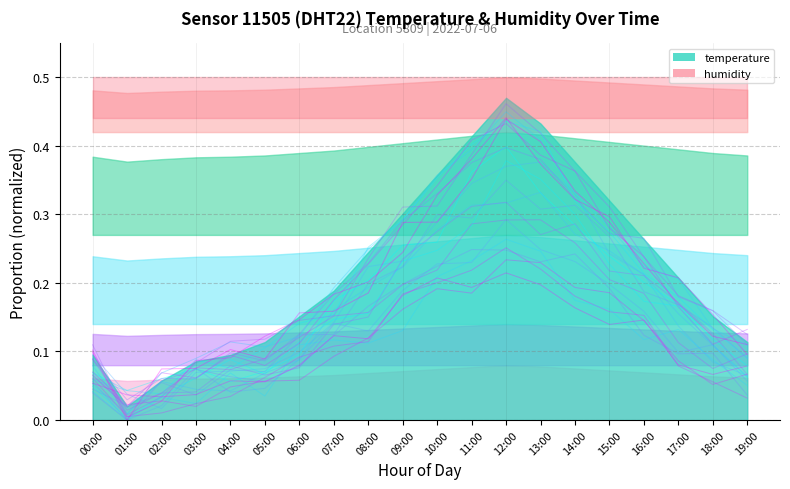

How many points are higher than both their immediate neighbors (excluding endpoints)?

2